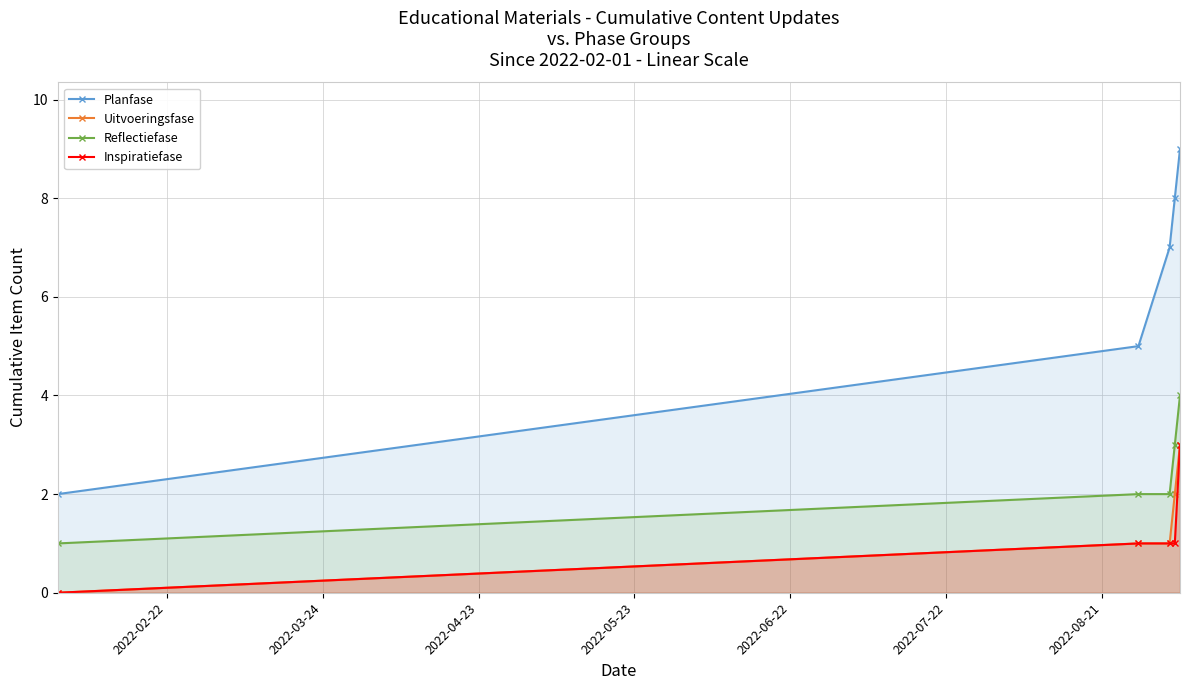

How many data points in Planfase are less than 7?

2